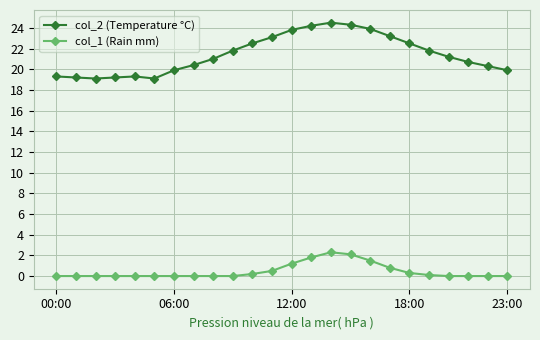

What is the average value of the col_1 (Rain mm) series?

0.5